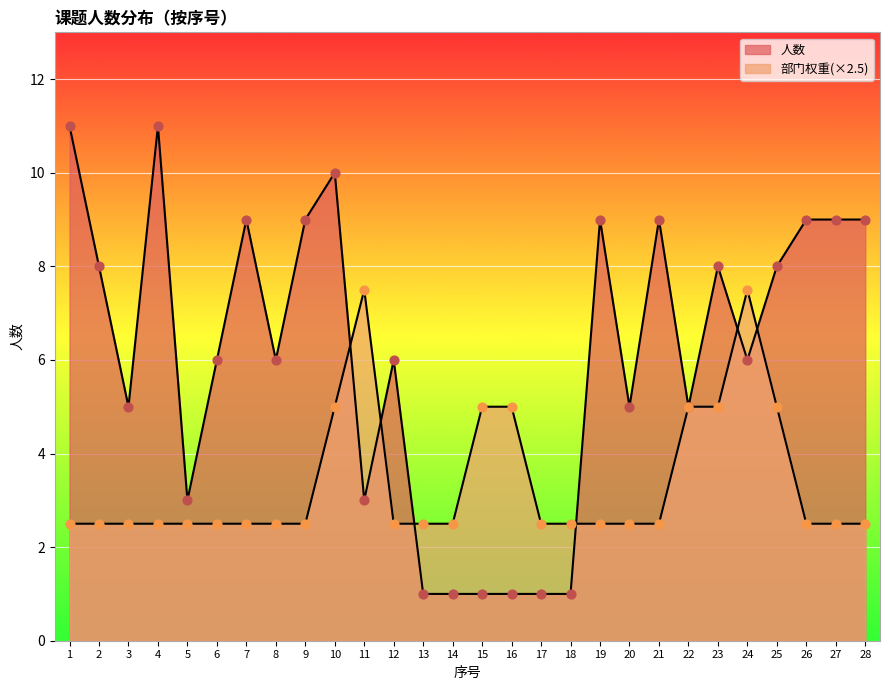

Which series reaches the maximum Y coordinate?

人数